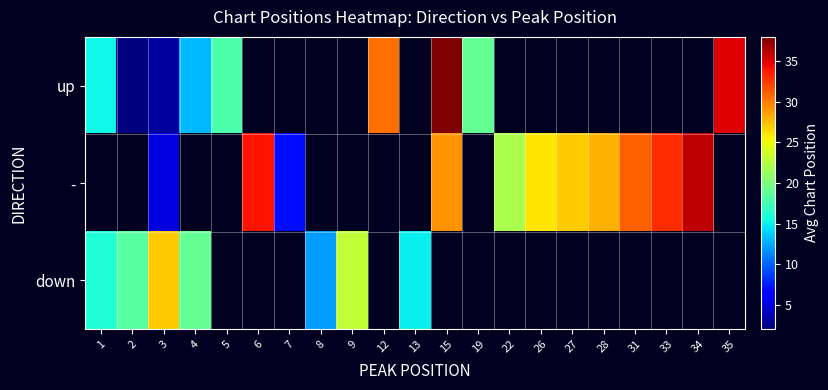

True or false: - has a value of 36.0 at 34.

True